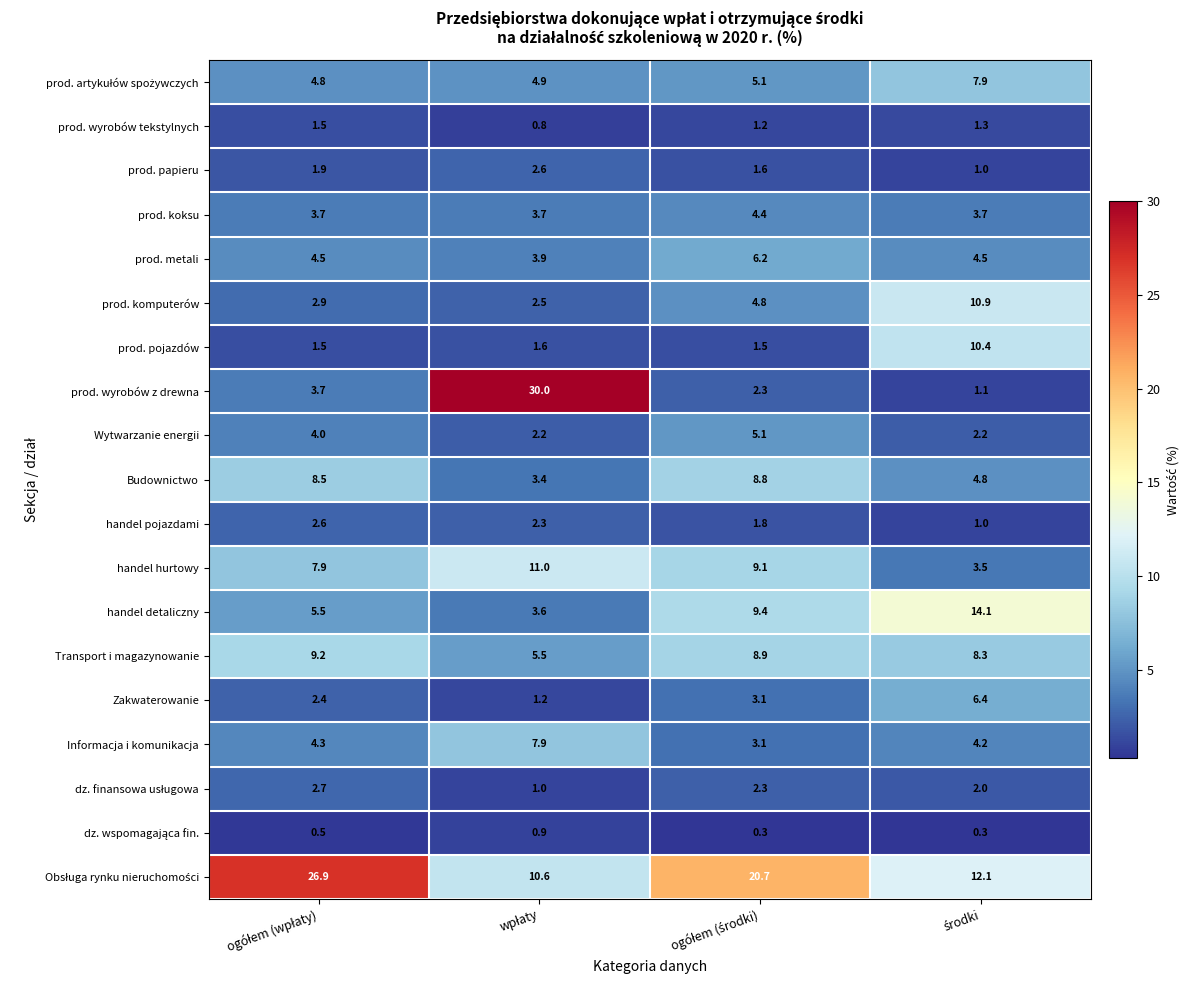

What is the difference between the maximum and minimum values in the prod. komputerów series?

8.4